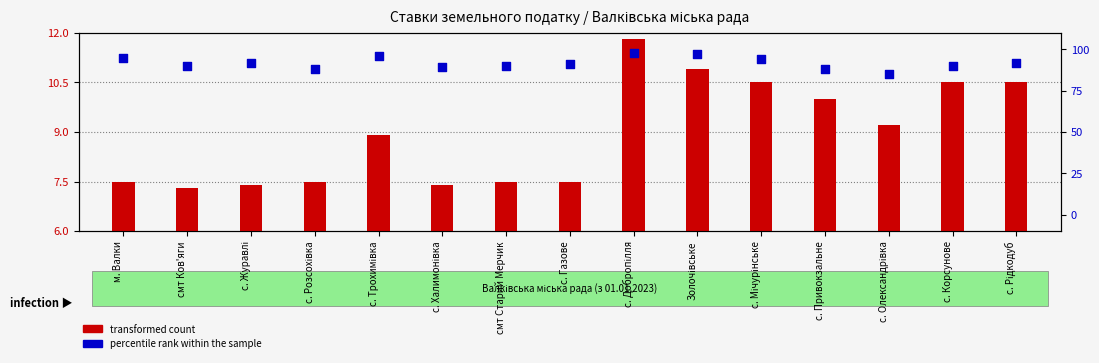

Which series has the largest Y range (max minus min)?

percentile rank within the sample